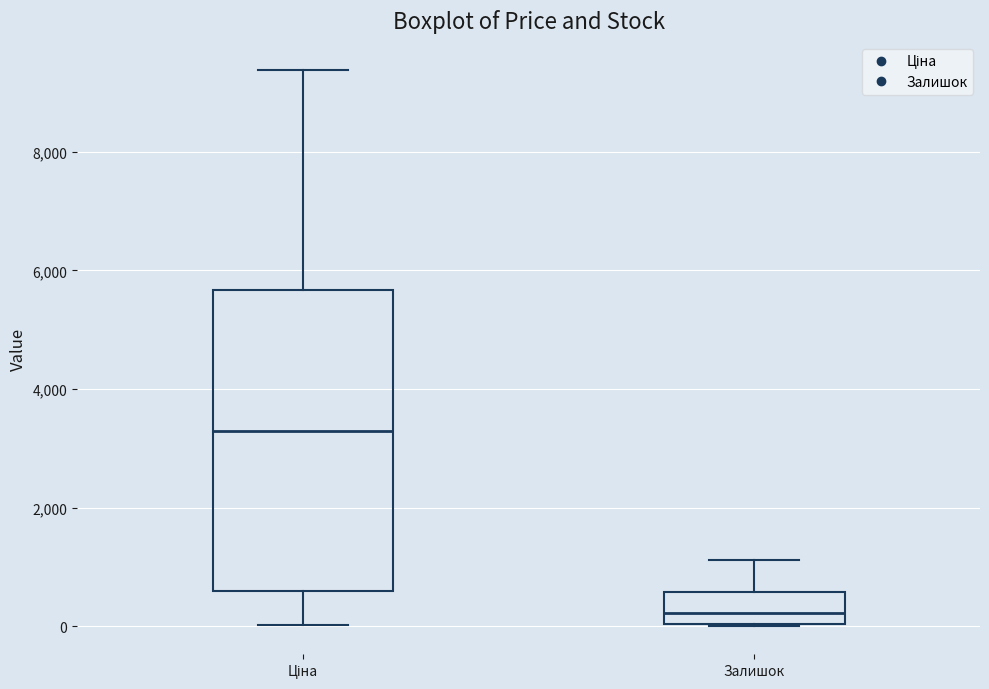

Where does the upper whisker of the box for Ціна end on the y-axis? The values are not printed on the chart, so give them approximately, as read against the axis.

9400